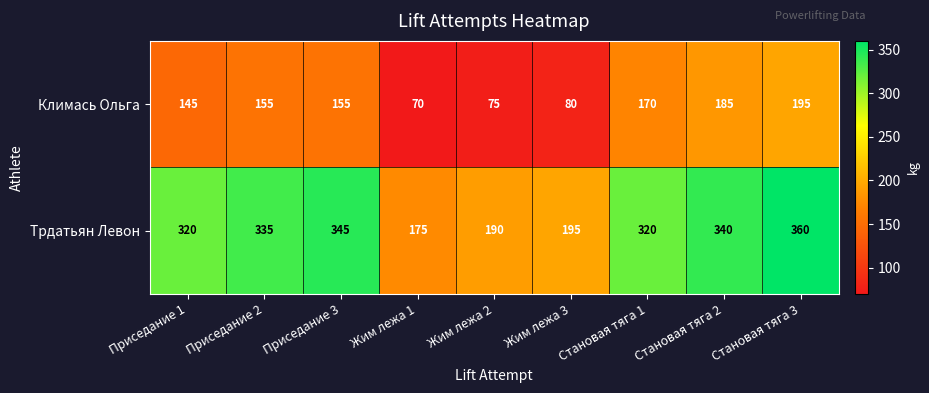

What is the difference between the highest and lowest values at Приседание 1?

175